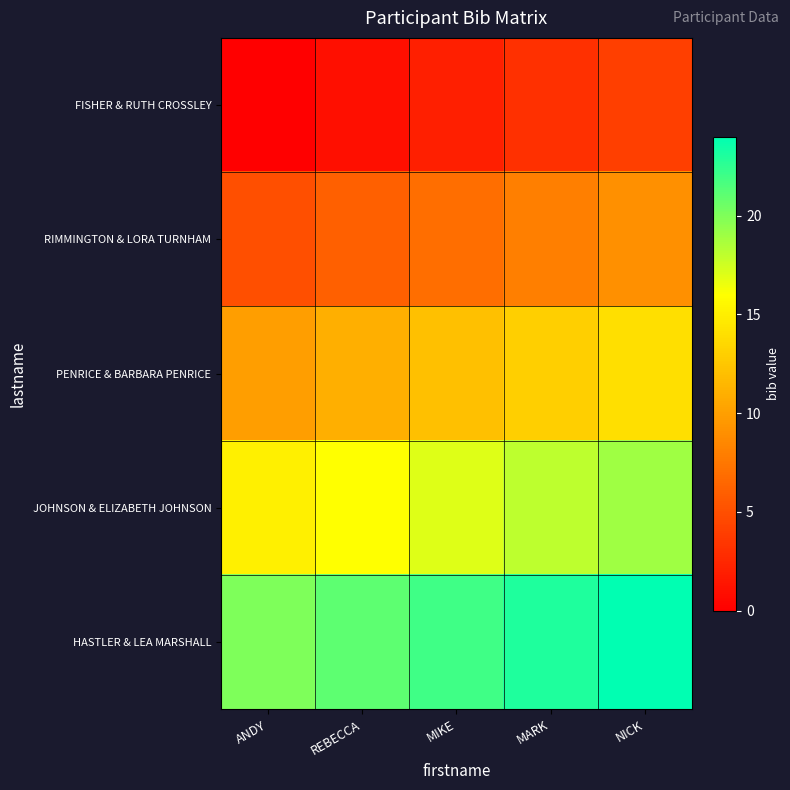

Reading right to left, extract all data points from this chart.

FISHER & RUTH CROSSLEY: NICK=4	MARK=3	MIKE=2	REBECCA=1	ANDY=0
RIMMINGTON & LORA TURNHAM: NICK=9	MARK=8	MIKE=7	REBECCA=6	ANDY=5
PENRICE & BARBARA PENRICE: NICK=14	MARK=13	MIKE=12	REBECCA=11	ANDY=10
JOHNSON & ELIZABETH JOHNSON: NICK=19	MARK=18	MIKE=17	REBECCA=16	ANDY=15
HASTLER & LEA MARSHALL: NICK=24	MARK=23	MIKE=22	REBECCA=21	ANDY=20